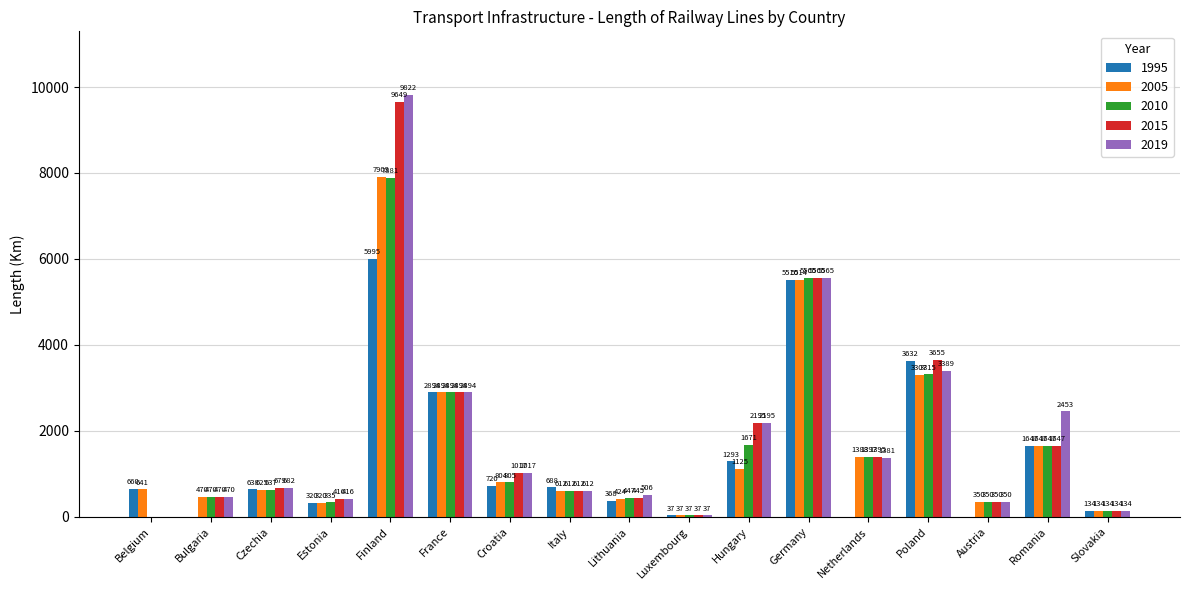

At which category is the sum across all series the highest?

Finland